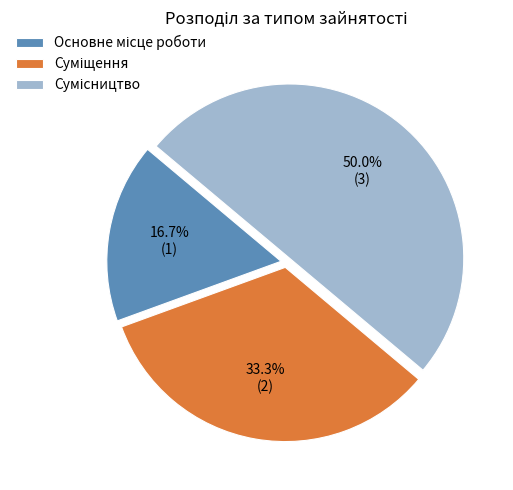

Which has a higher value, Основне місце роботи or Суміщення?

Суміщення